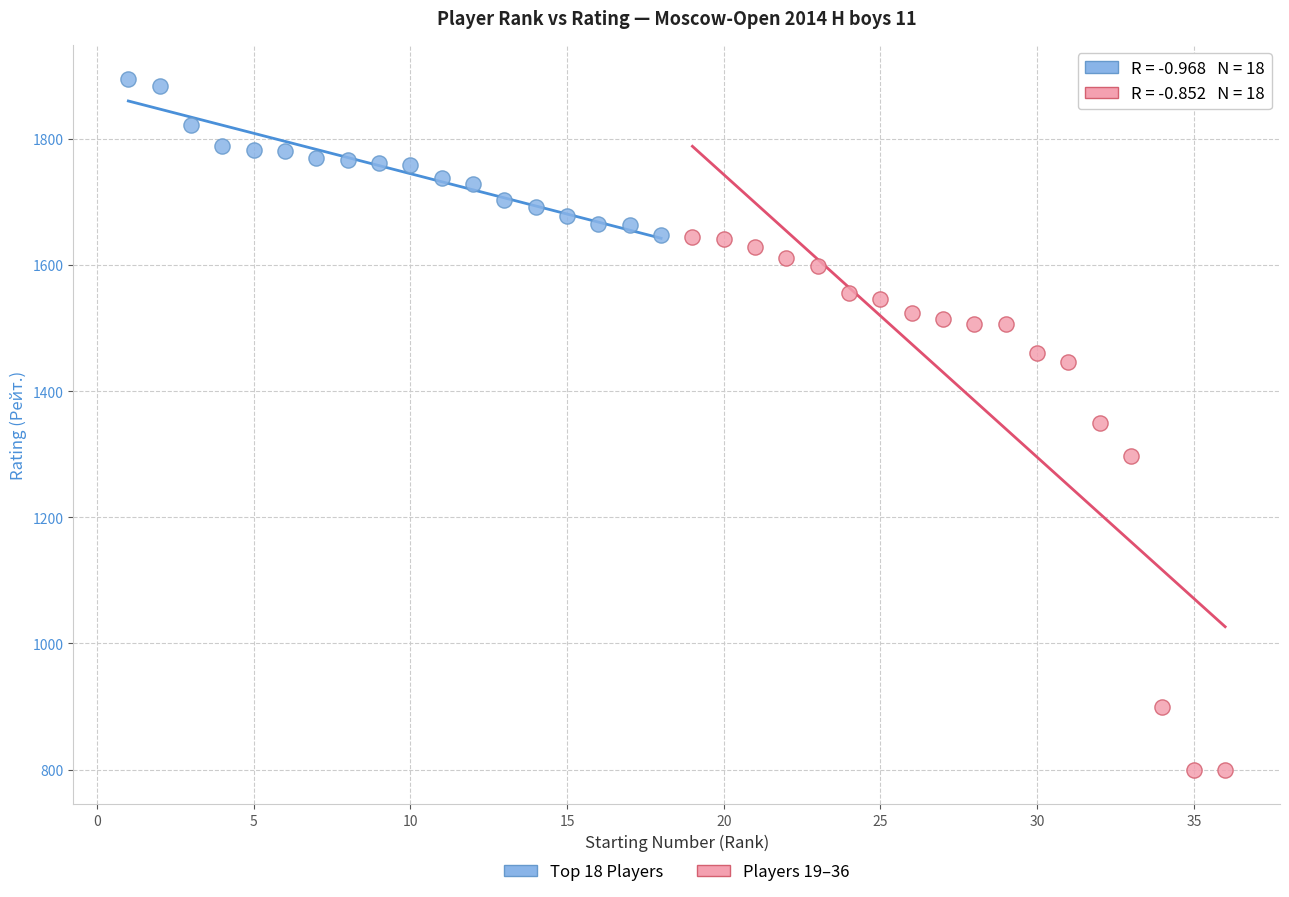

Which series reaches the maximum Y coordinate?

Top 18 Players